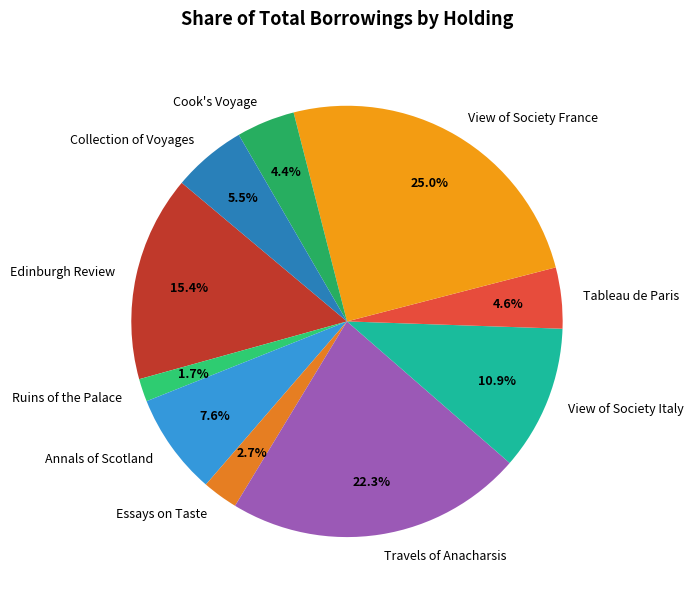

Does any single category account for the majority?

No